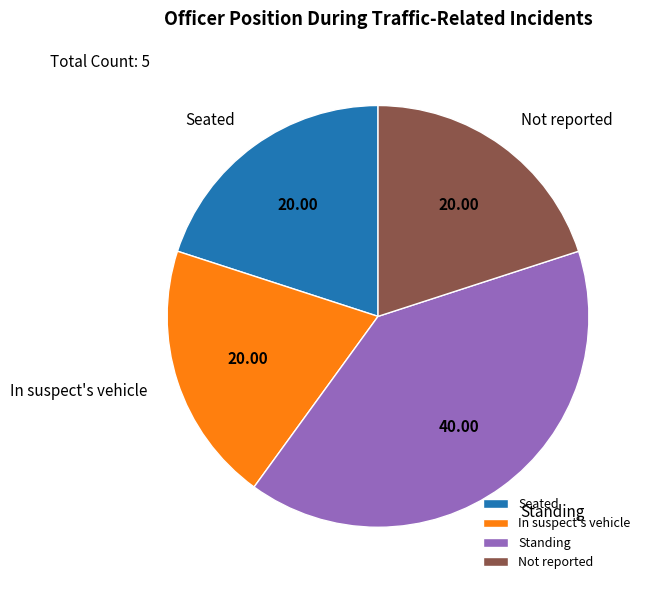

Which has a higher value, Seated or Standing?

Standing